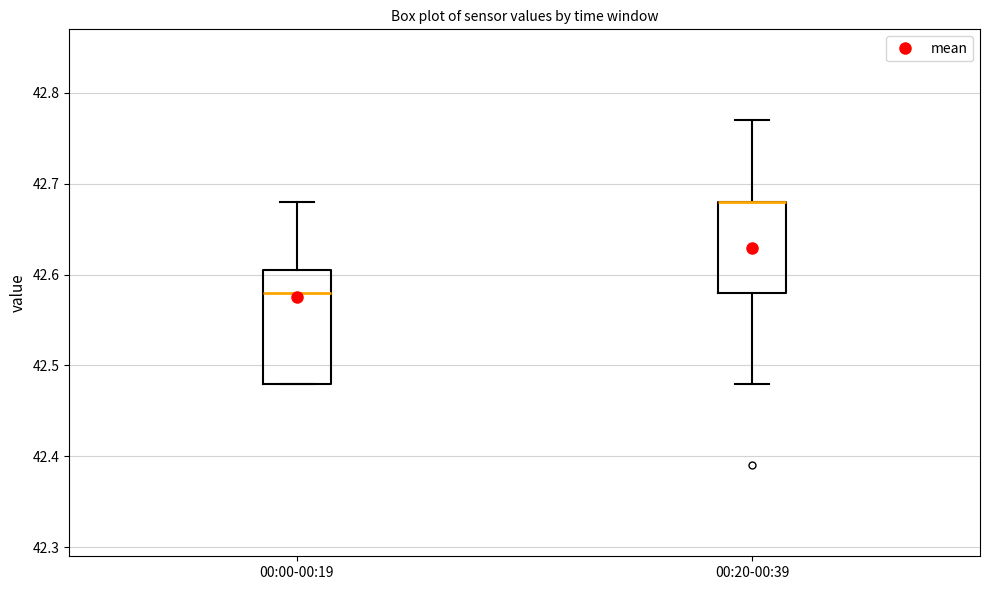

Where does the upper whisker of the box for 00:00-00:19 end on the y-axis? The values are not printed on the chart, so give them approximately, as read against the axis.

42.68